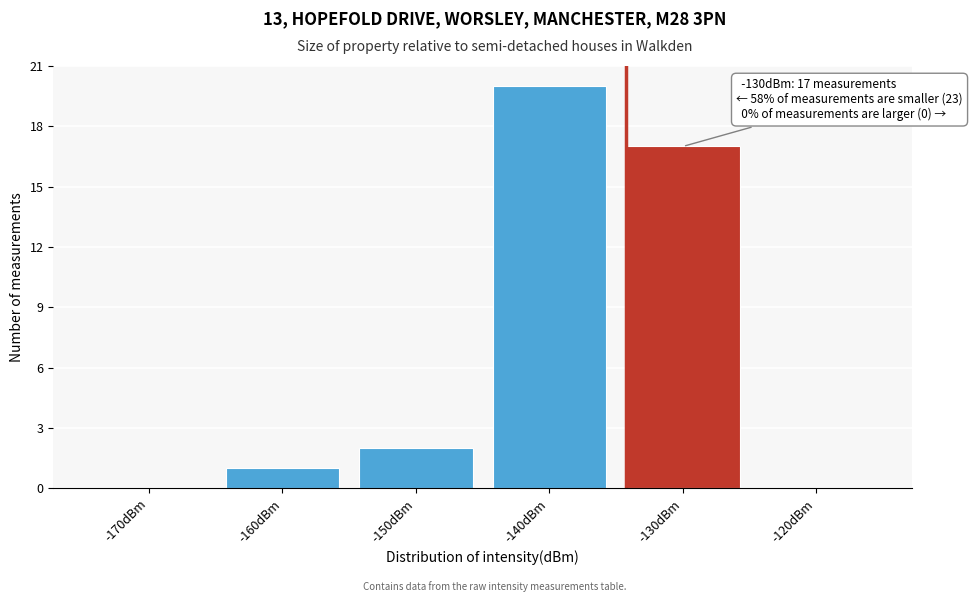

Reading left to right, what are all the values shown in this chart?

-170dBm=0	-160dBm=1	-150dBm=2	-140dBm=20	-130dBm=17	-120dBm=0